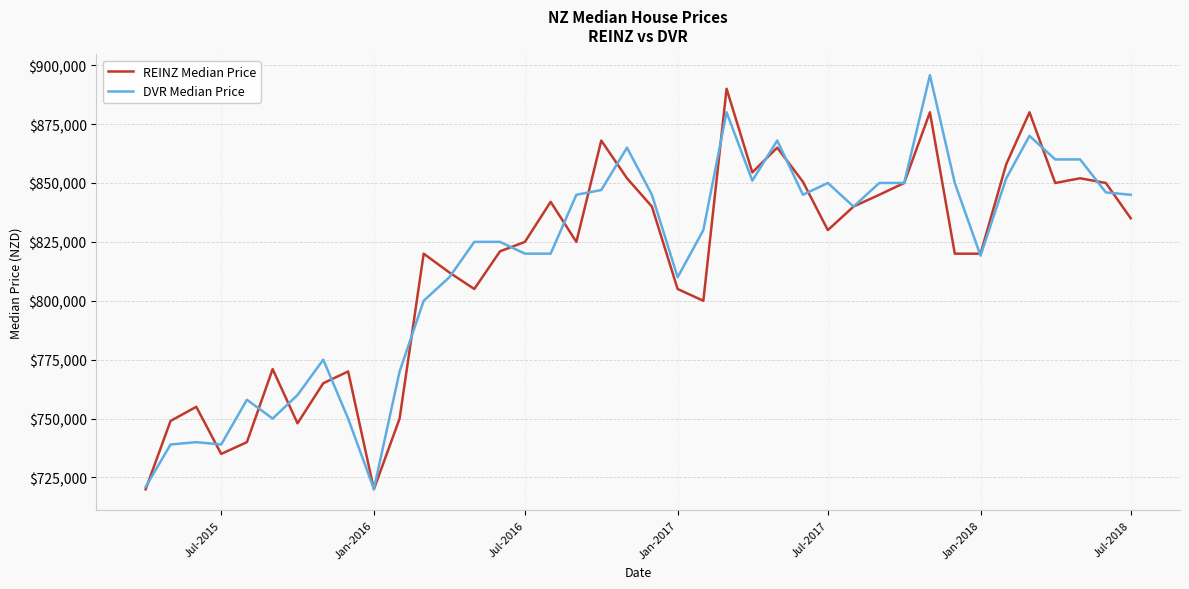

What is the greatest value displayed?

895750